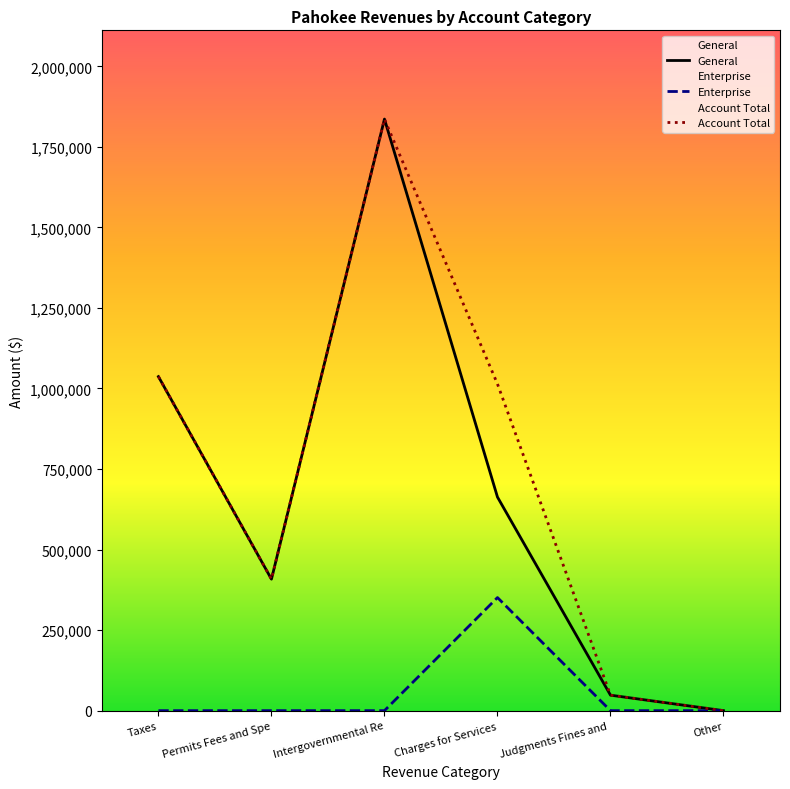

Reading right to left, what are all the values shown in this chart?

General: 0	48058	662963	1836254	408135	1036881
Enterprise: 0	0	351040	0	0	0
Account Total: 0	48058	1014003	1836254	408135	1036881